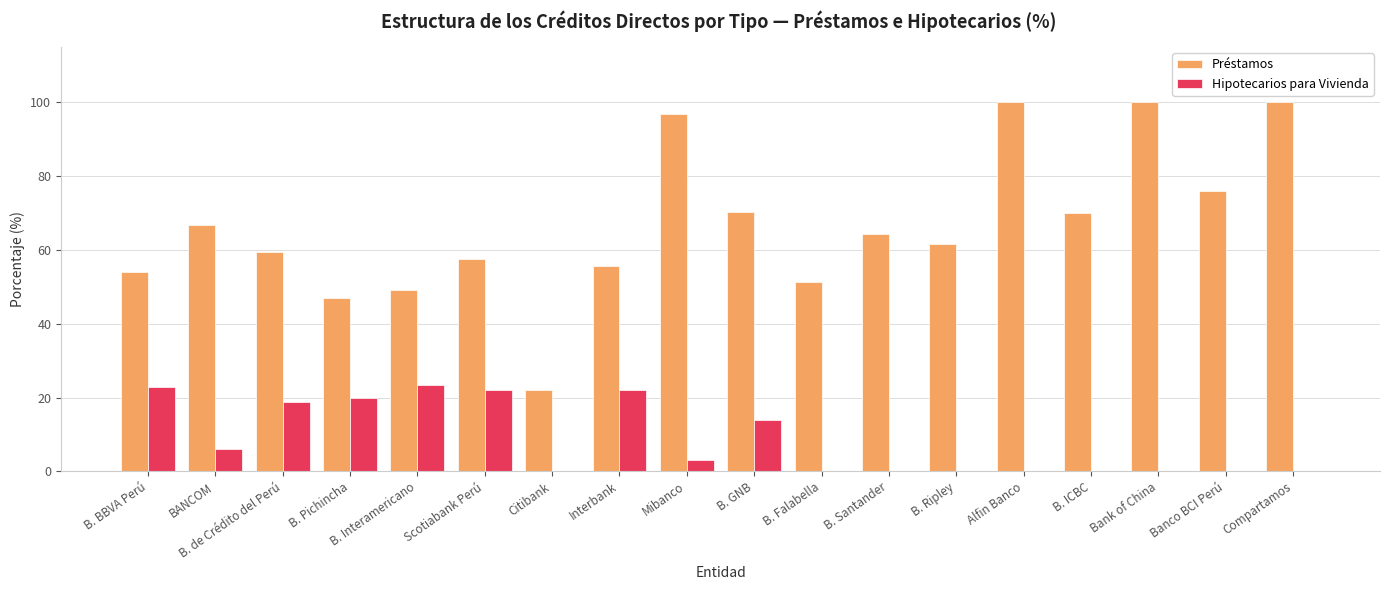

Which series has the largest range (max minus min)?

Préstamos